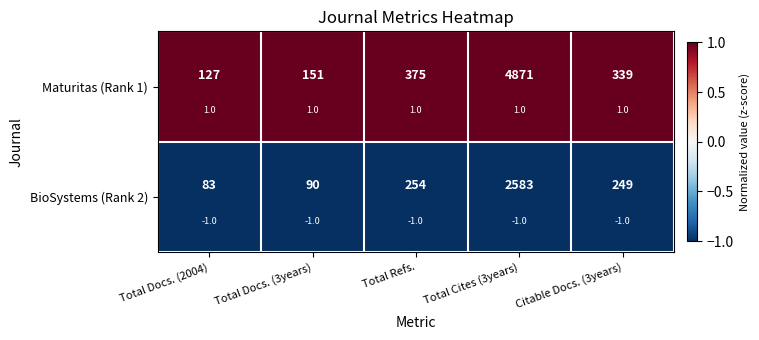

At which category is the sum across all series the highest?

Total Docs. (2004)